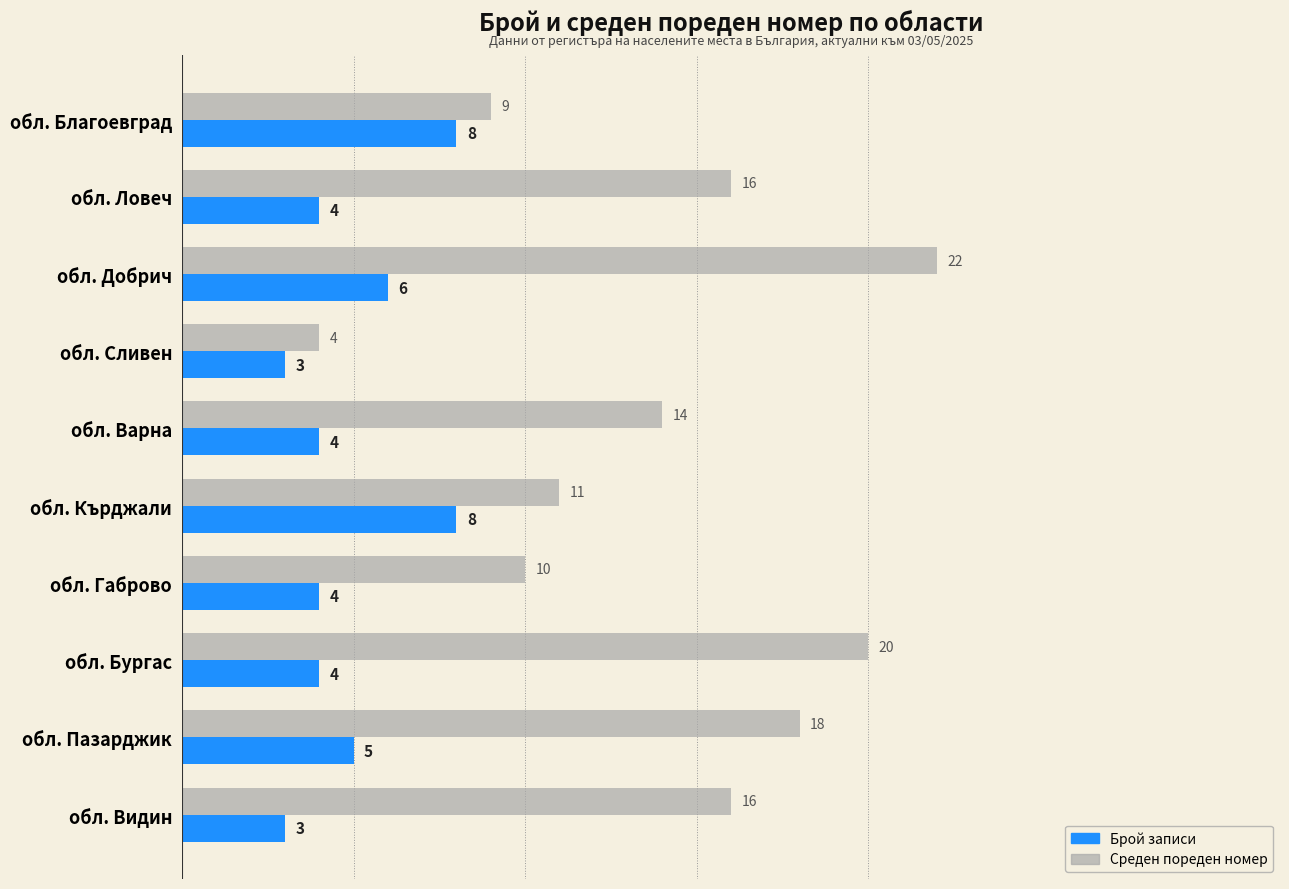

What is the difference between the maximum and minimum values in the Среден пореден номер series?

18